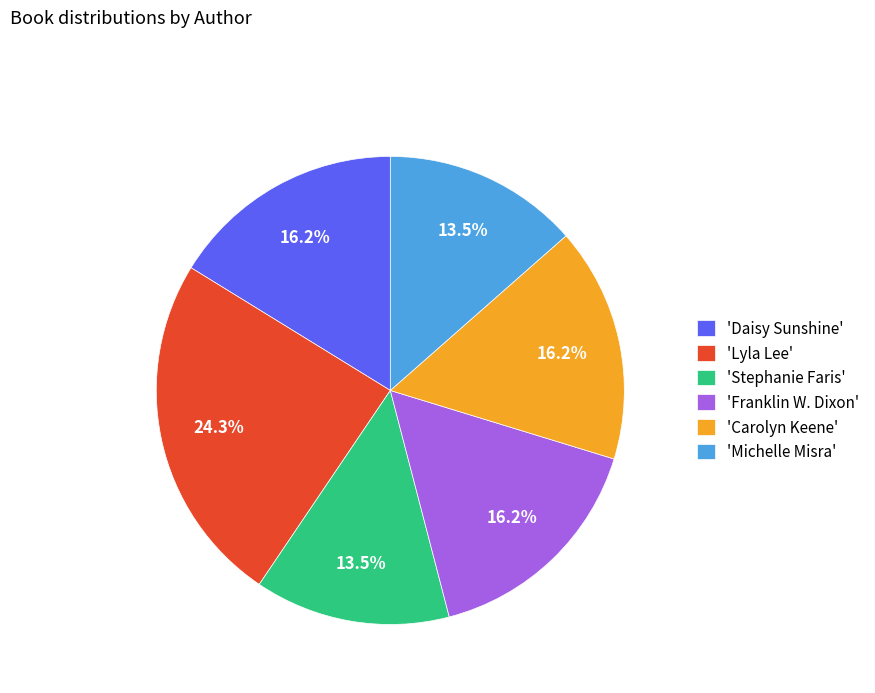

Which category has the biggest portion of the pie?

'Lyla Lee'